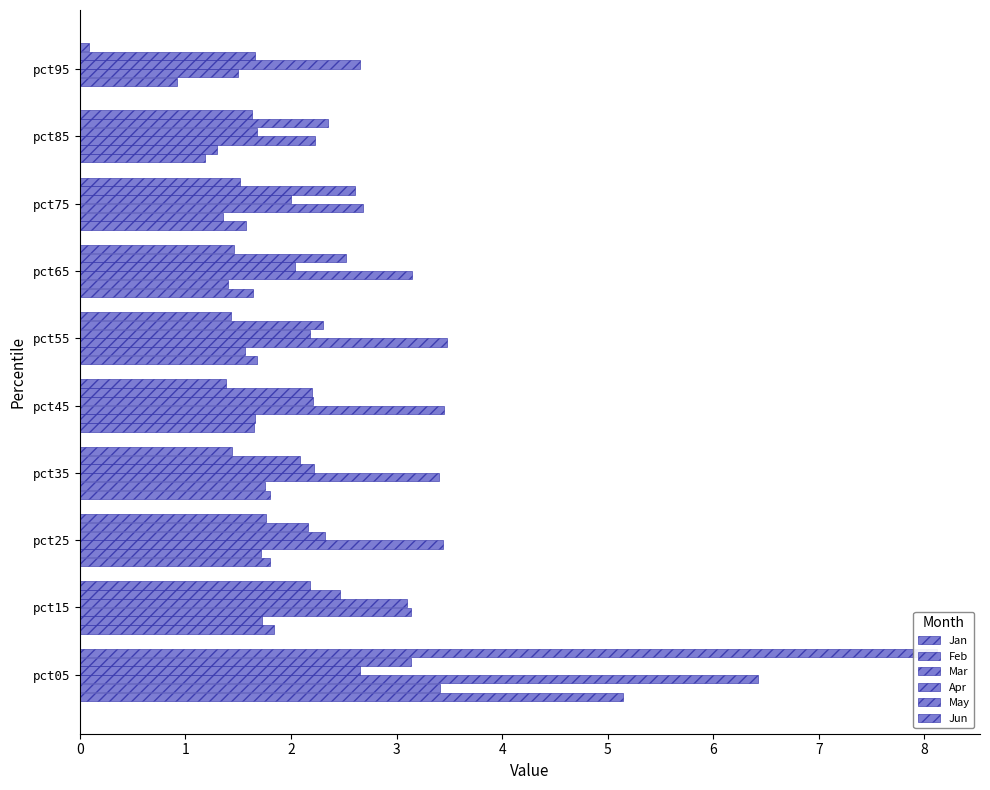

Reading left to right, transcribe all the data shown in this chart.

Jan: 0=5.1	1=1.8	2=1.8	3=1.8	4=1.6	5=1.7	6=1.6	7=1.6	8=1.2	9=0.0
Feb: 0=3.4	1=1.7	2=1.7	3=1.8	4=1.7	5=1.6	6=1.4	7=1.4	8=1.3	9=0.9
Mar: 0=6.4	1=3.1	2=3.4	3=3.4	4=3.4	5=3.5	6=3.1	7=2.7	8=2.2	9=1.5
Apr: 0=2.7	1=3.1	2=2.3	3=2.2	4=2.2	5=2.2	6=2.0	7=2.0	8=1.7	9=2.7
May: 0=3.1	1=2.5	2=2.2	3=2.1	4=2.2	5=2.3	6=2.5	7=2.6	8=2.4	9=1.7
Jun: 0=8.1	1=2.2	2=1.8	3=1.4	4=1.4	5=1.4	6=1.5	7=1.5	8=1.6	9=0.1